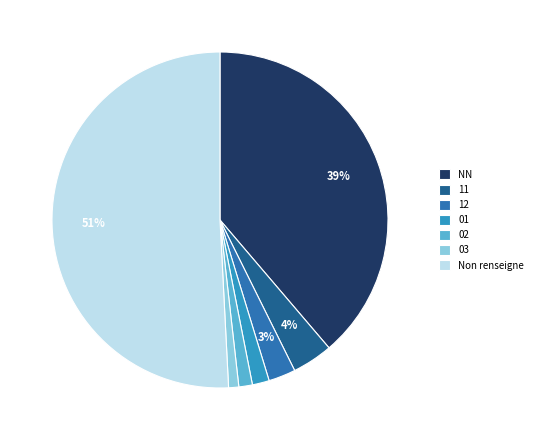

Is there any slice that represents more than half of the pie?

Yes